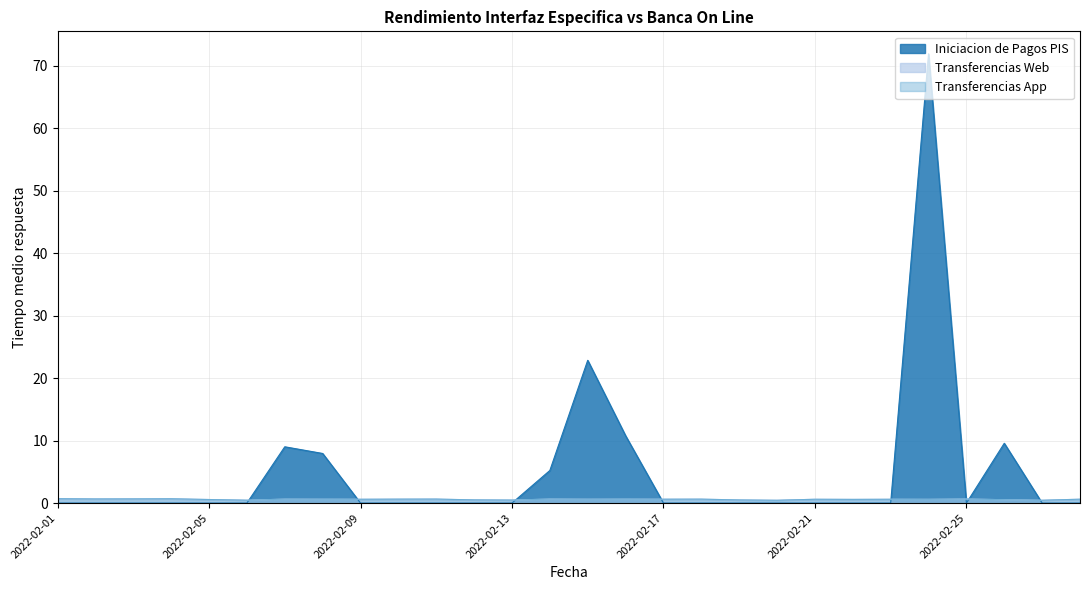

How many values in Iniciacion de Pagos PIS are above zero?

7